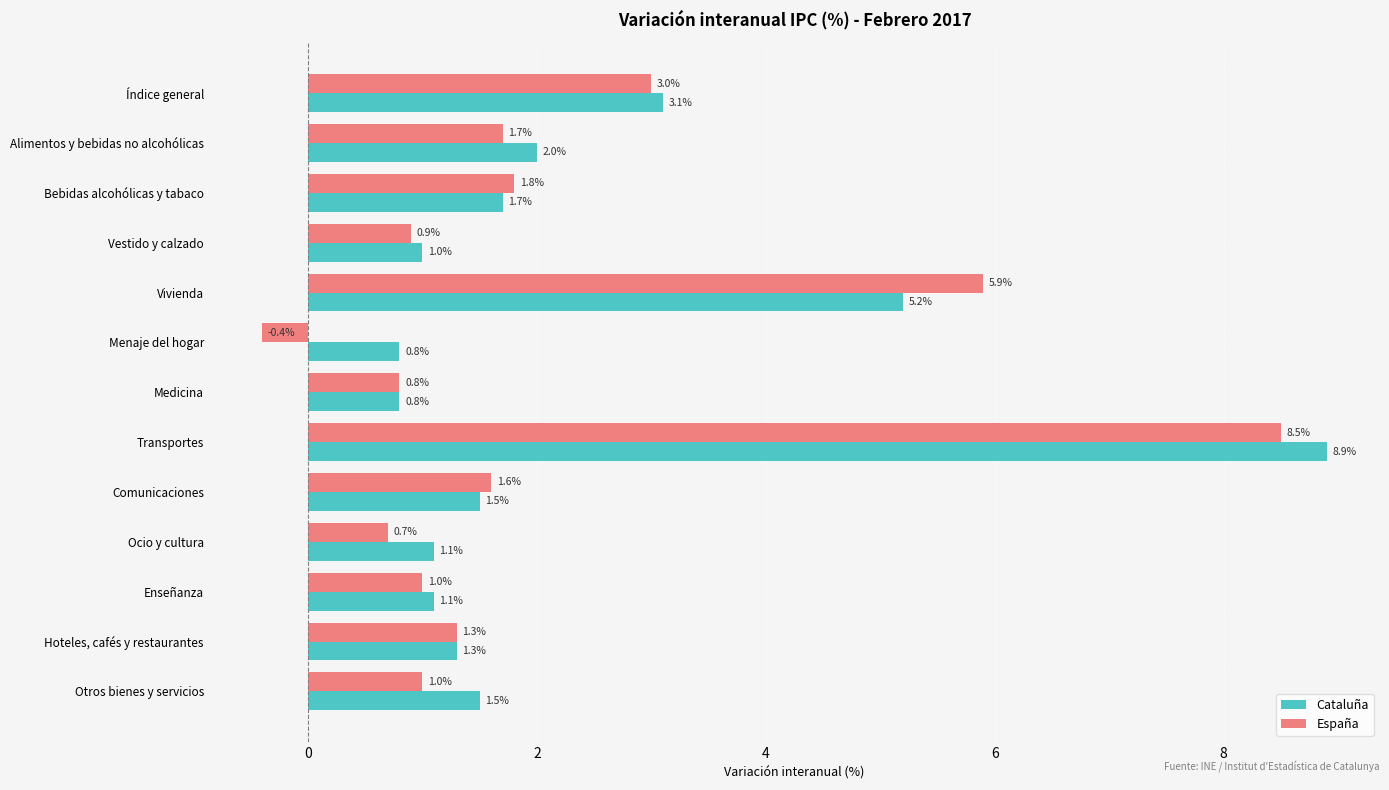

What is the maximum value for Cataluña?

8.9